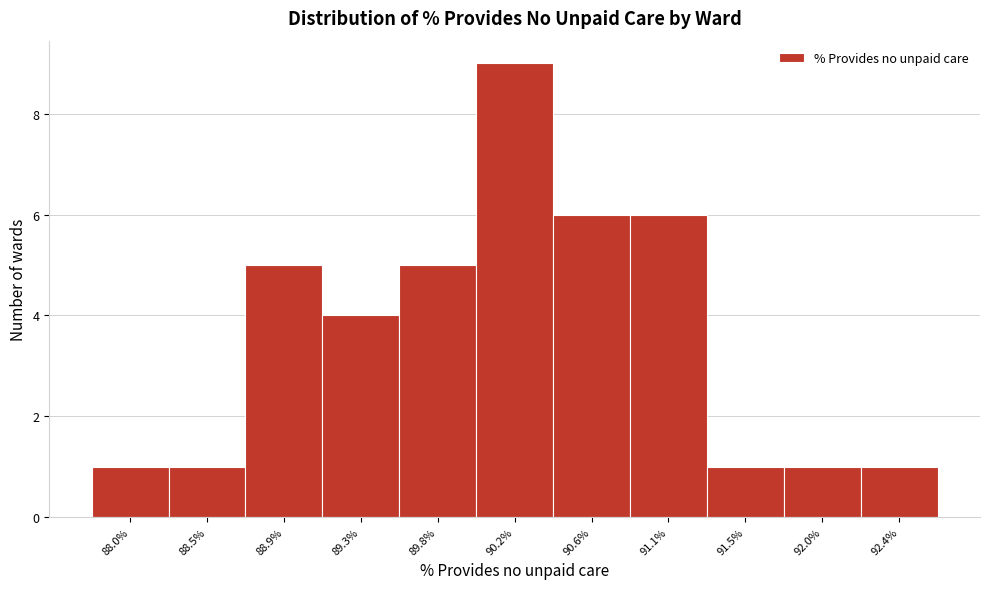

Reading left to right, what are all the values shown in this chart?

1	1	5	4	5	9	6	6	1	1	1